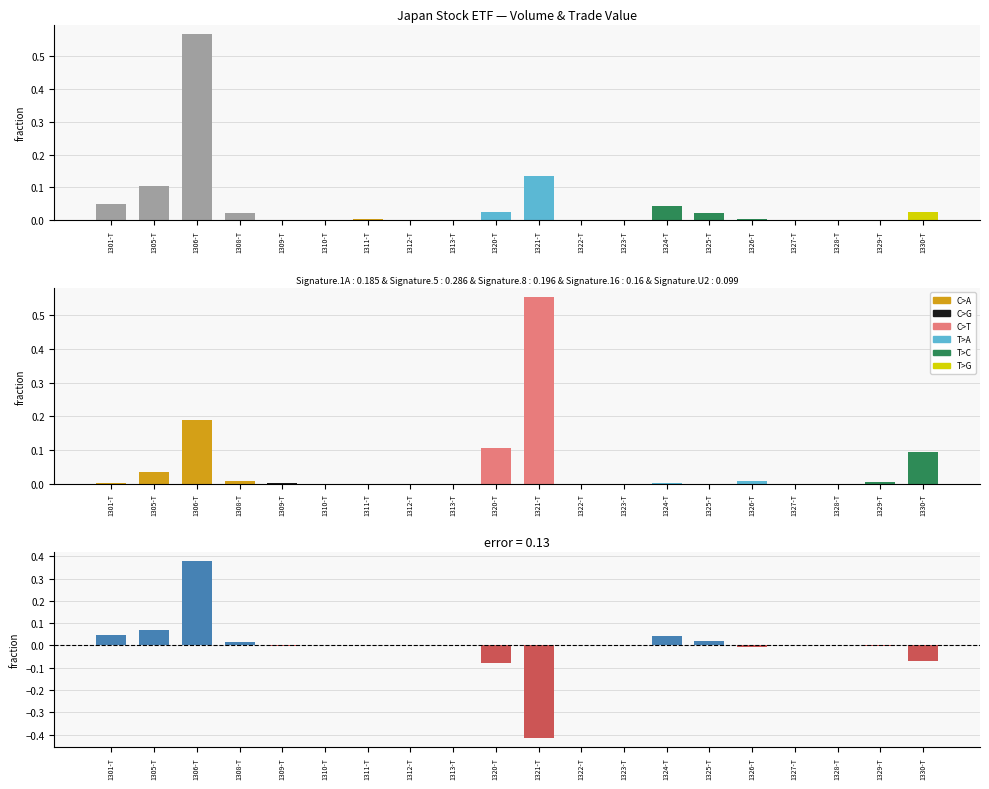

Which series has the largest total across all categories?

Volume